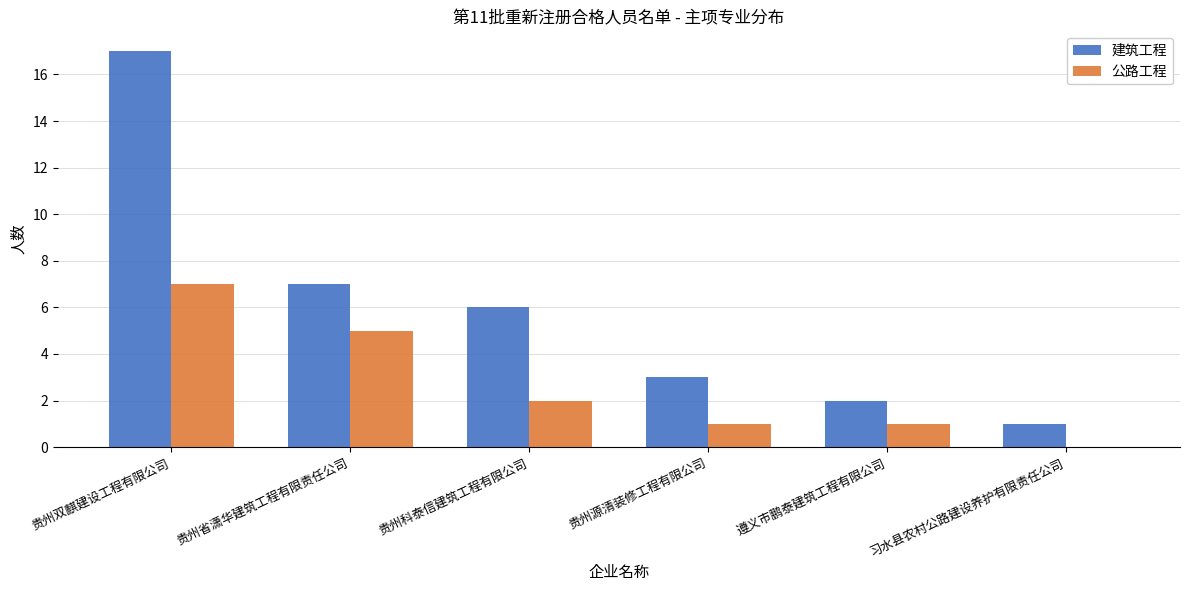

Which series changed the most between 贵州源清装修工程有限公司 and 习水县农村公路建设养护有限责任公司?

建筑工程